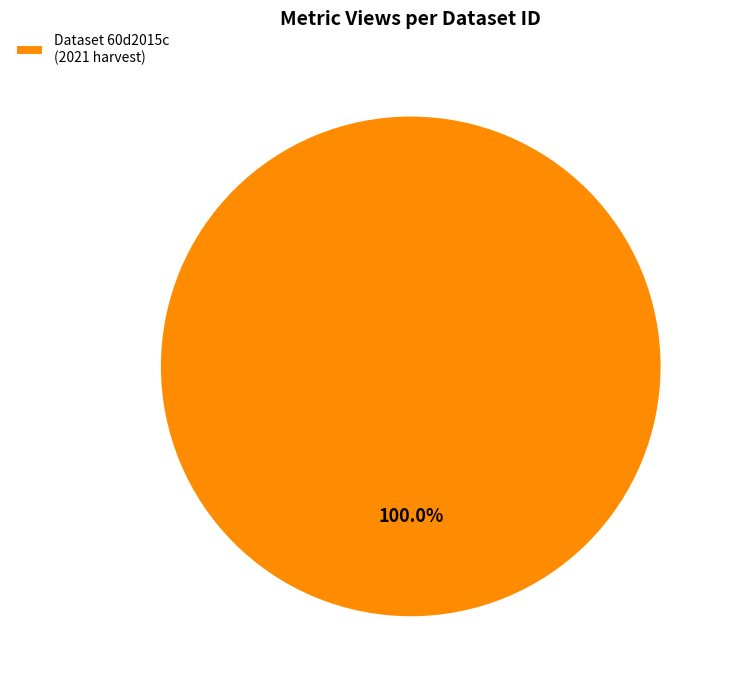

Count the number of slices in the pie.

1